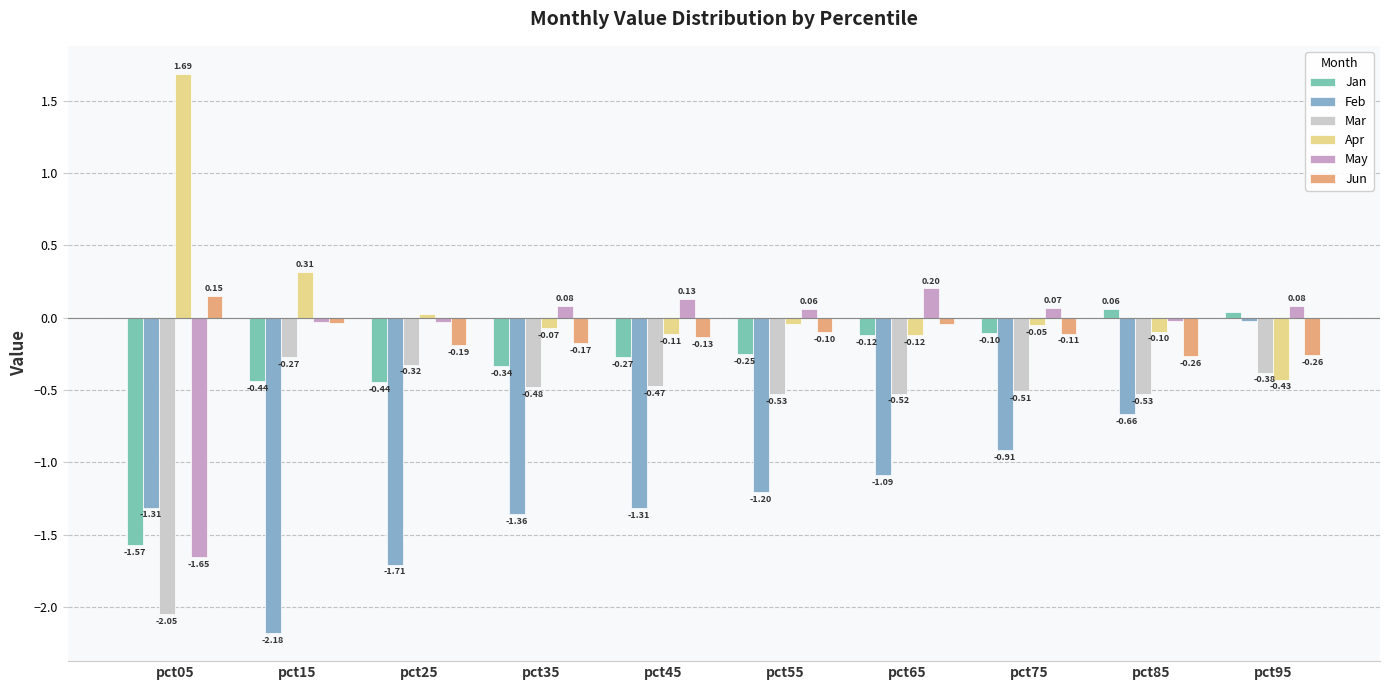

What are all the series names shown in the legend?

Jan, Feb, Mar, Apr, May, Jun